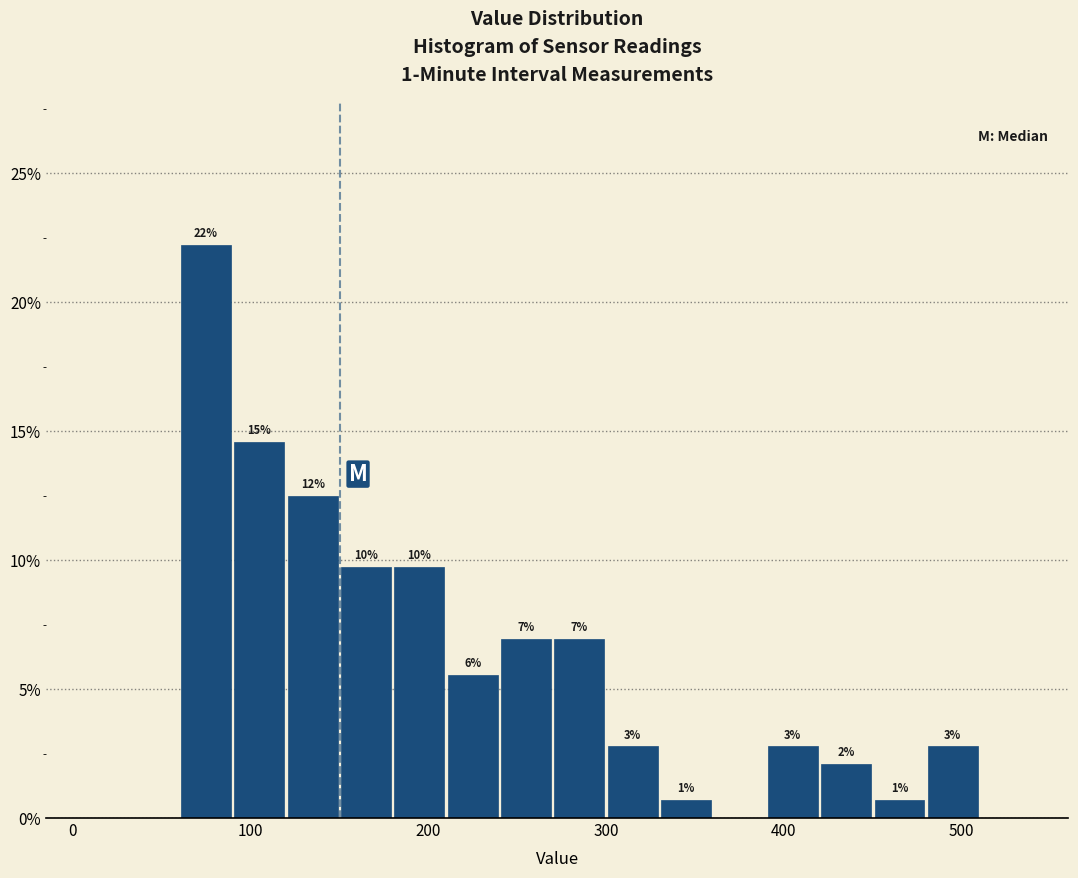

Read against the x-axis, roughly where is the centre of the tallest bar?

80